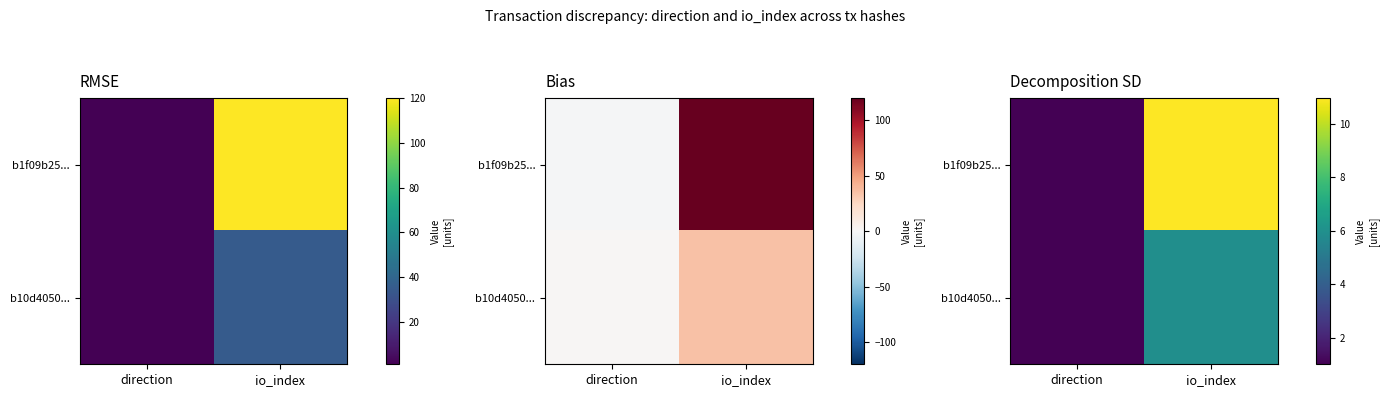

How many data points does each series have?

2